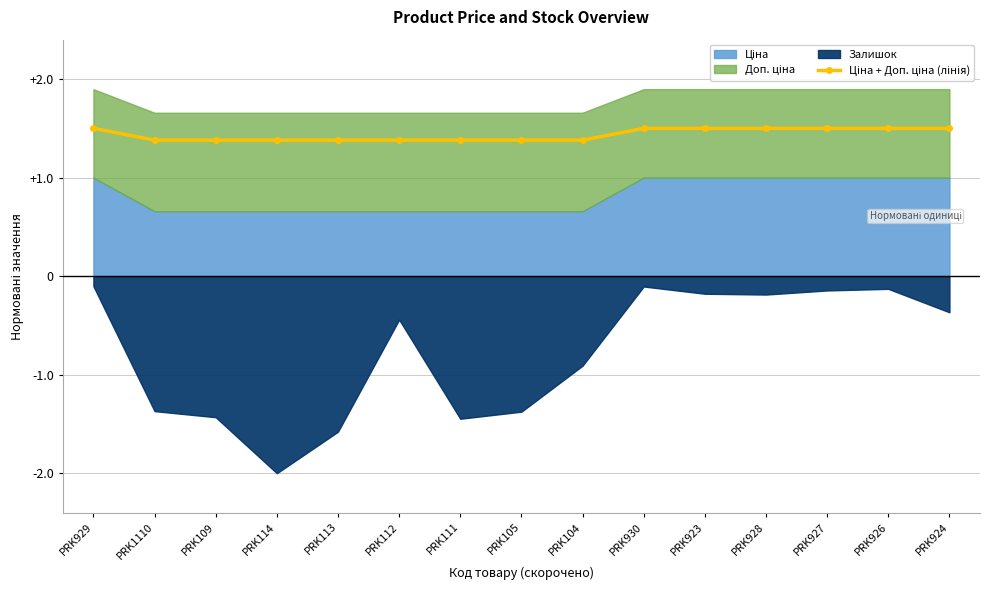

How many values are between 1 and 2?

15